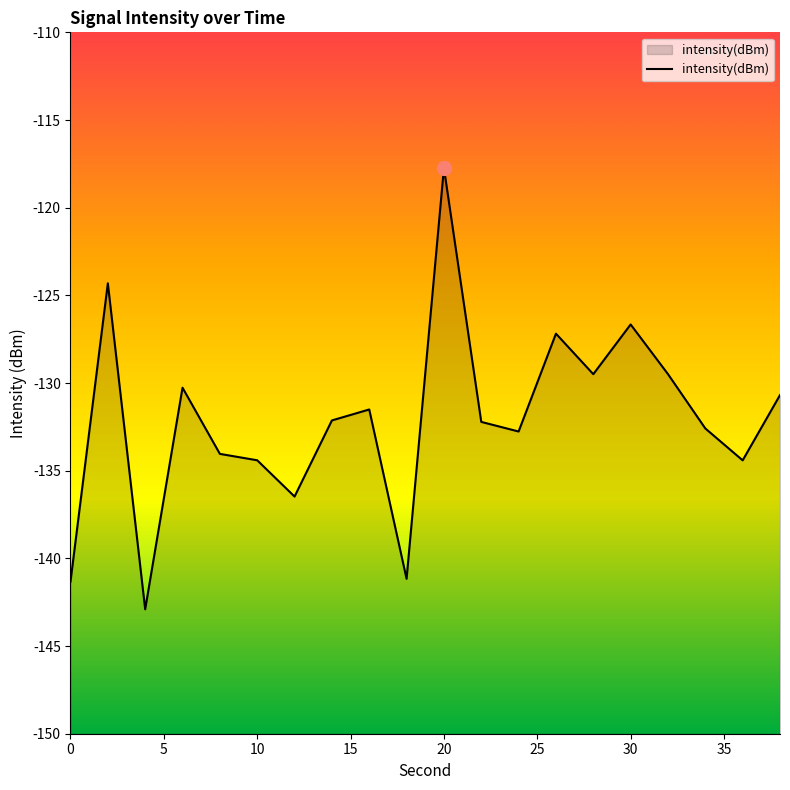

At which label is the value closest to -130?

6